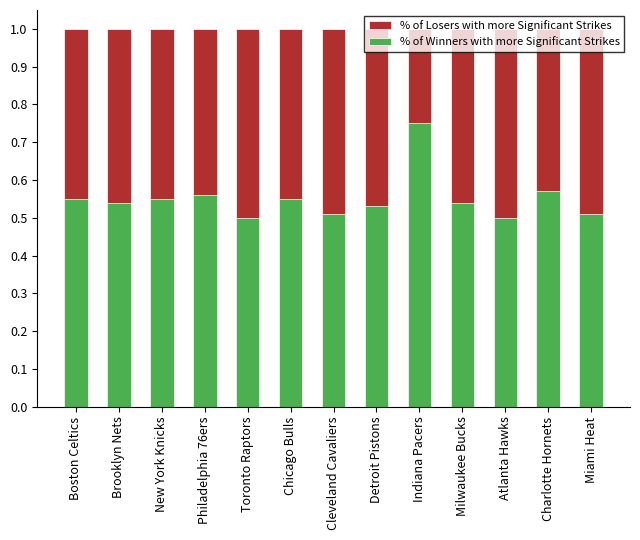

What position from the left is Miami Heat?

13